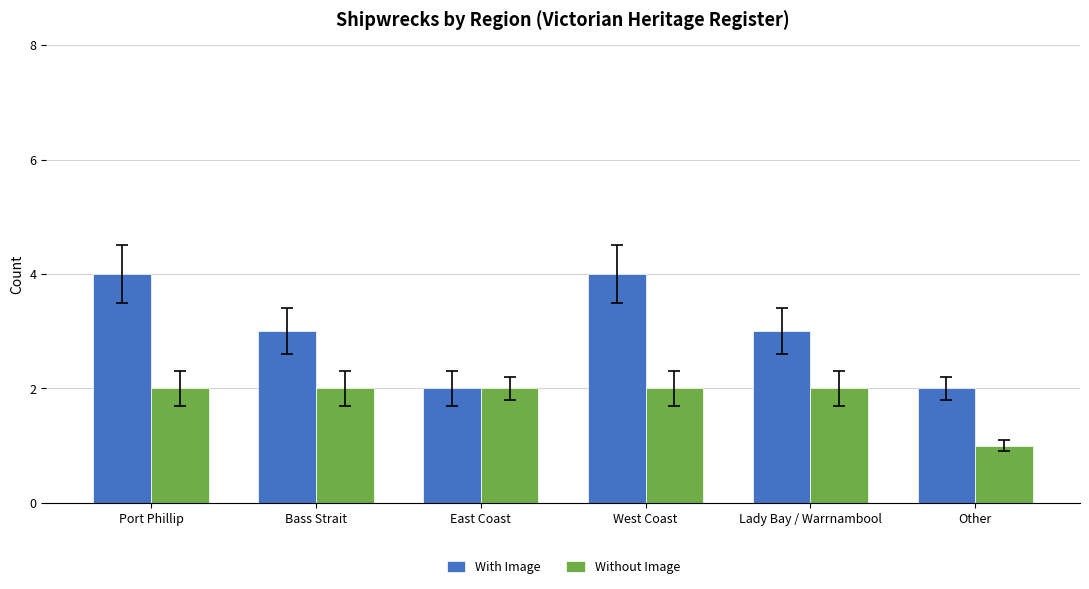

Reading right to left, list all the values displayed in this chart.

With Image: Other=2	Lady Bay / Warrnambool=3	West Coast=4	East Coast=2	Bass Strait=3	Port Phillip=4
Without Image: Other=1	Lady Bay / Warrnambool=2	West Coast=2	East Coast=2	Bass Strait=2	Port Phillip=2